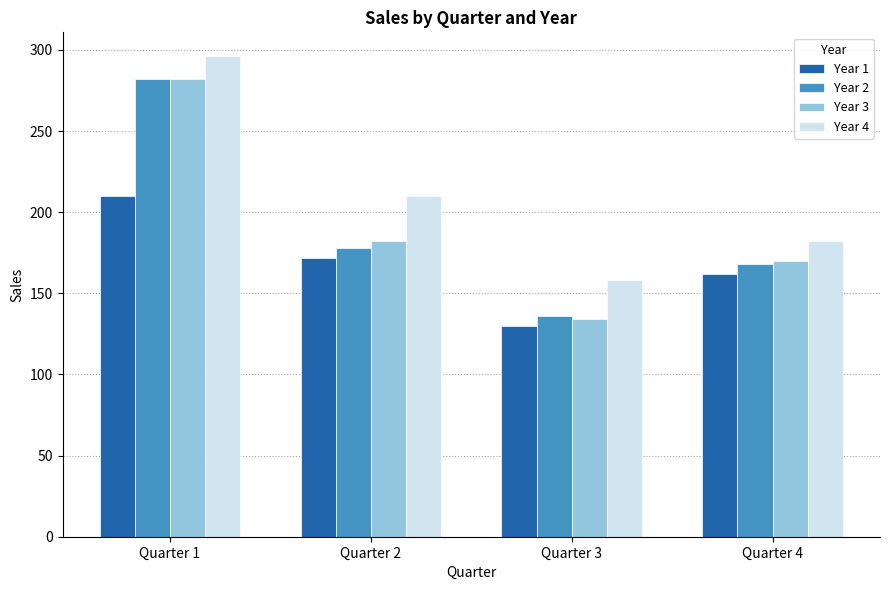

At which label is Year 3 closest to 208?

Quarter 2